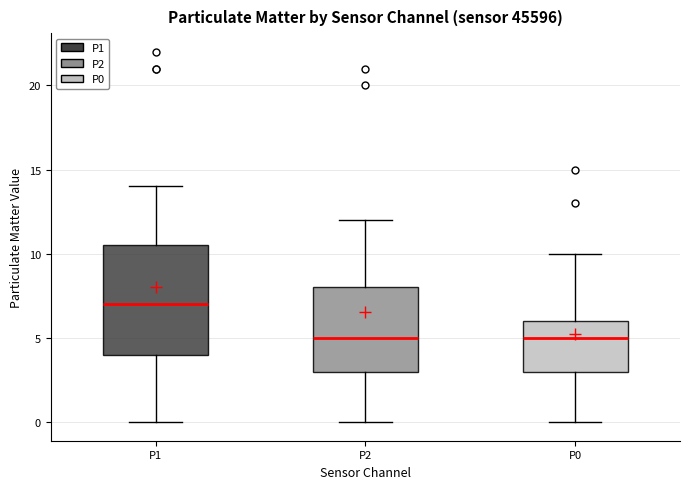

Which box's median line is the highest?

P1